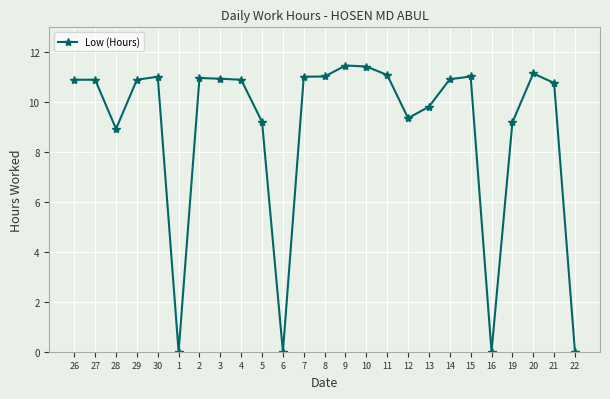

What is the maximum value shown in the chart?

11.5